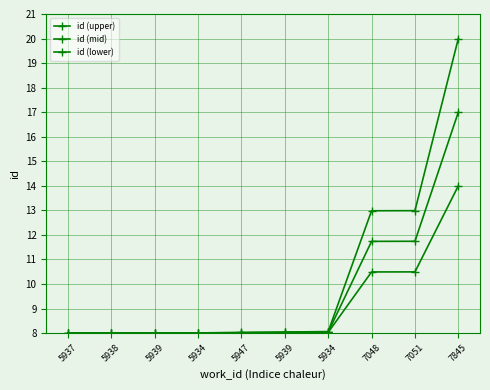

The value of id (upper) at 7051 is 19.7. True or false?

False